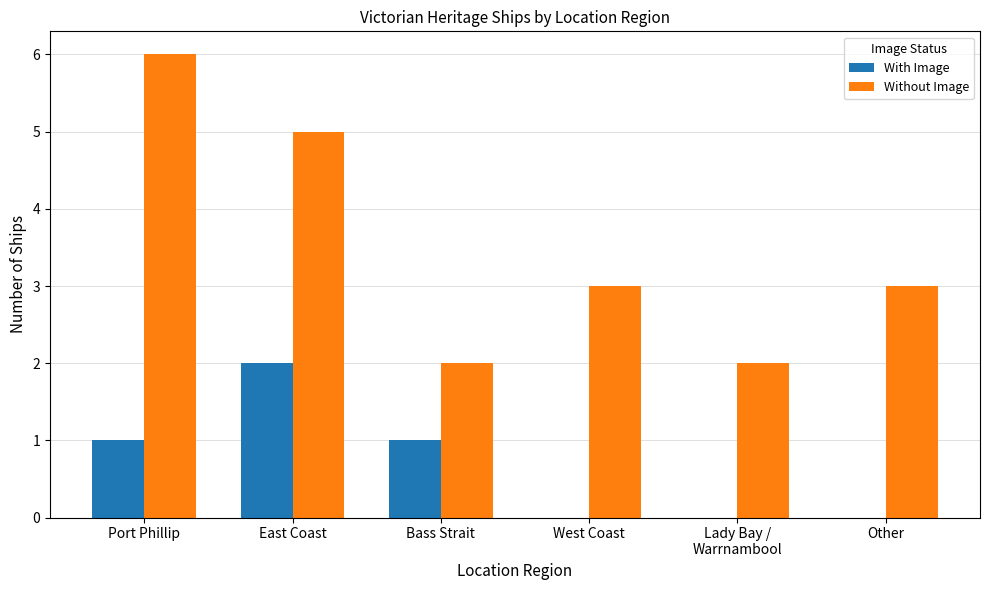

What is the total value across all series at Bass Strait?

3